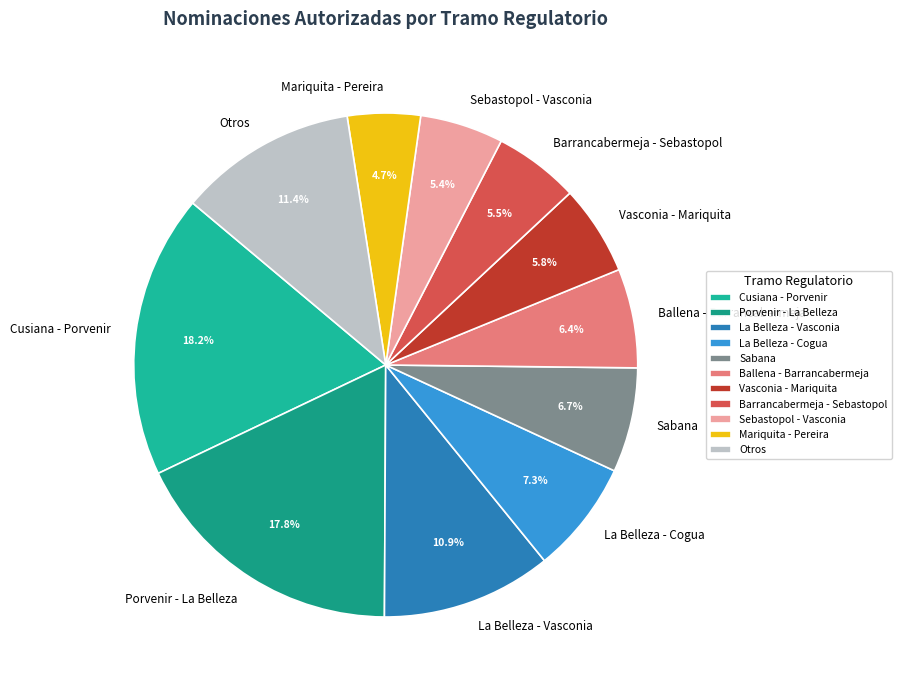

What is the smallest slice in the pie chart?

Mariquita - Pereira